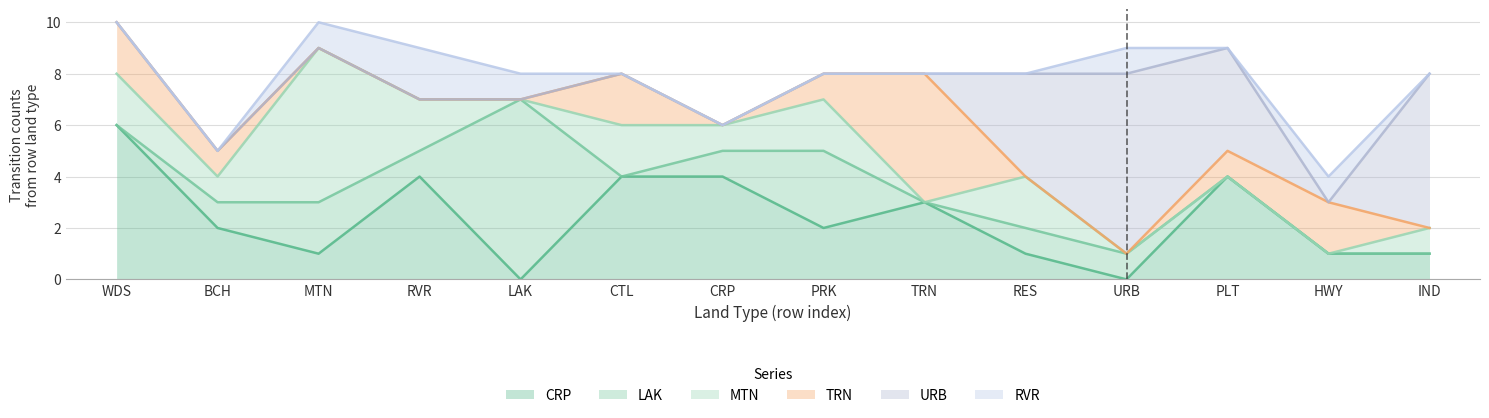

What is the spread (max minus min) of values at TRN?

5